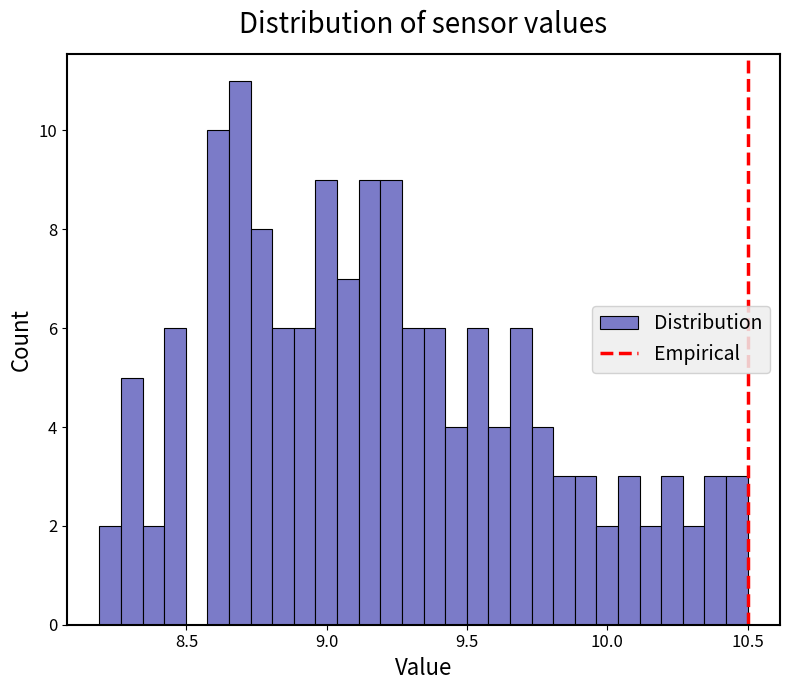

Around what value on the x-axis is the tallest bar? Give the approximate position of its centre, as read against the axis.

8.70